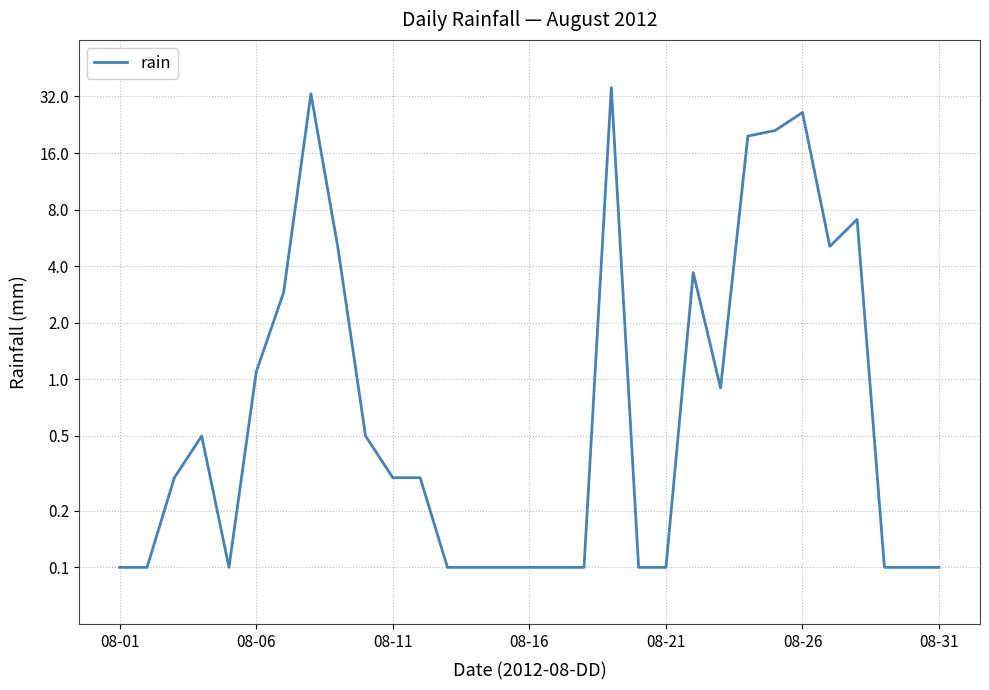

Does the chart display data point markers on the line(s)?

No